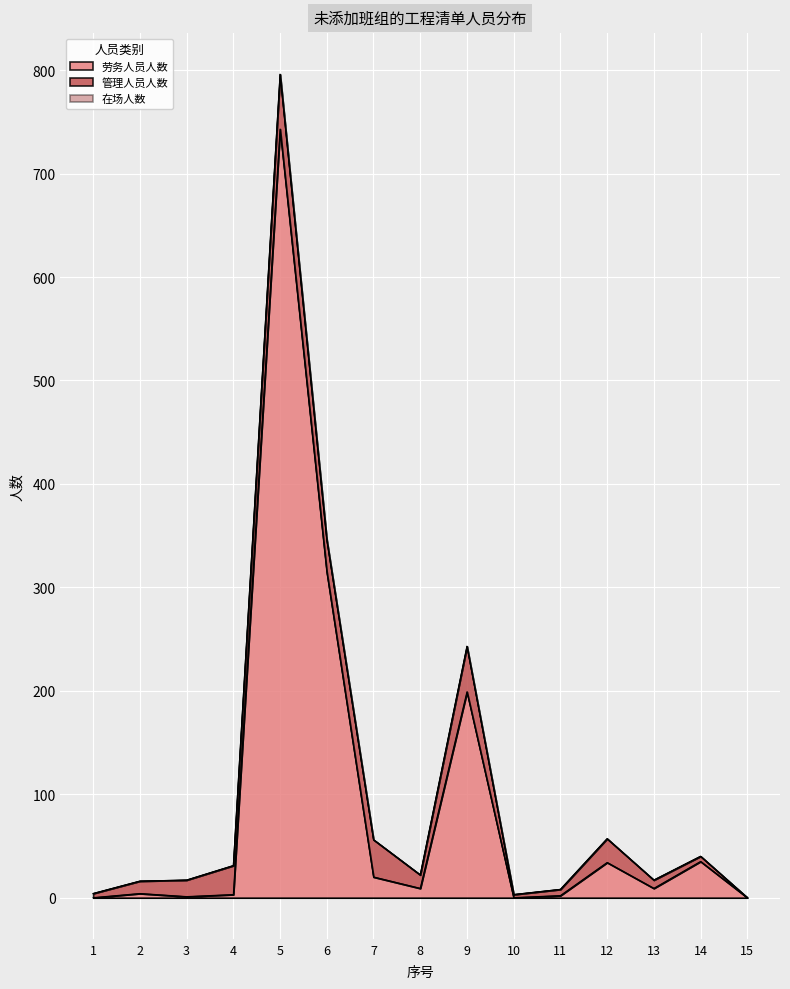

How many interior local valleys does the 在场人数 series have?

3